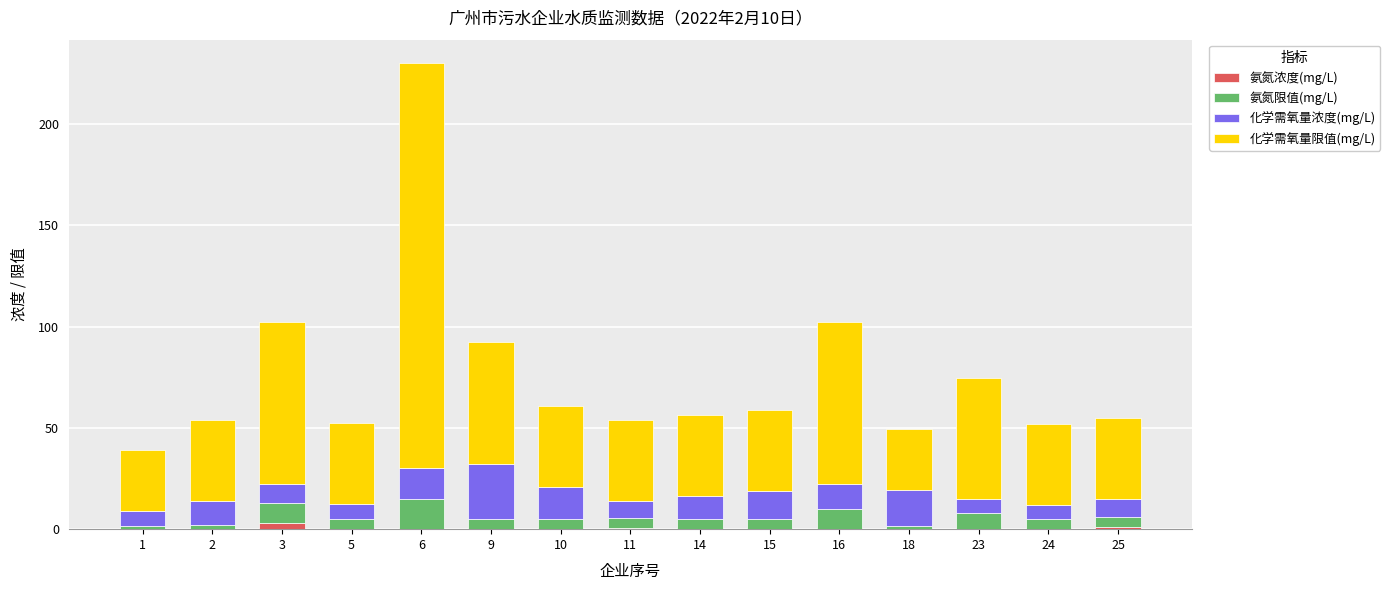

At which category is the sum across all series the highest?

6